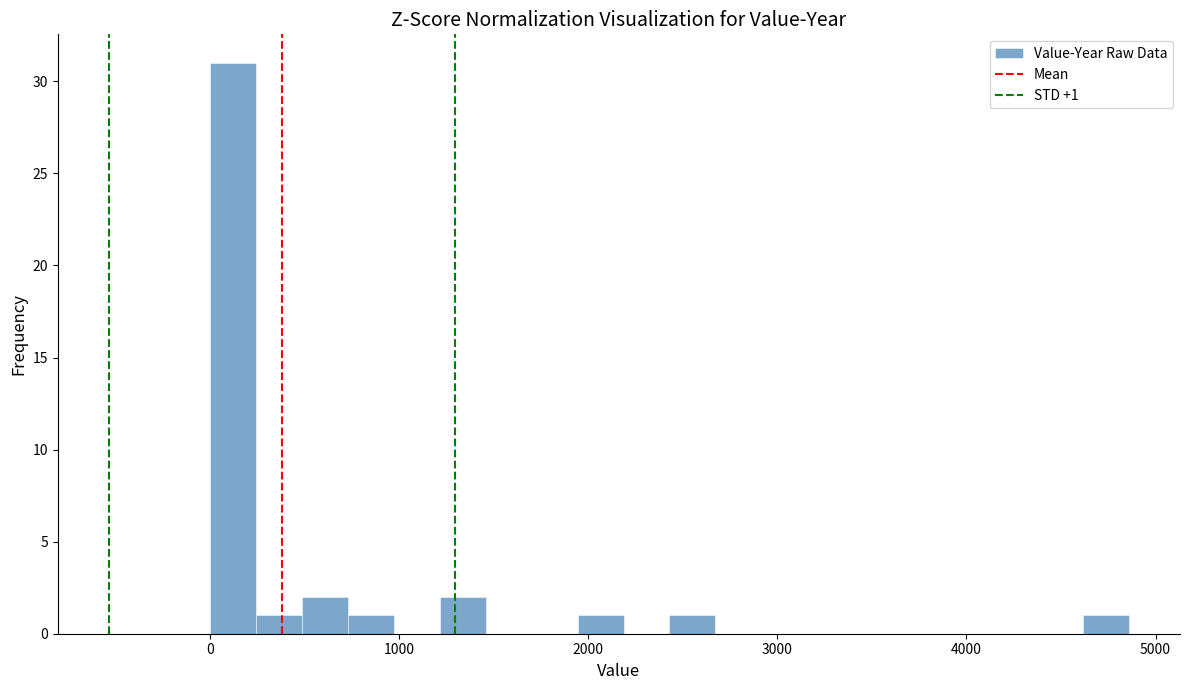

Read against the x-axis, roughly where is the centre of the tallest bar?

100